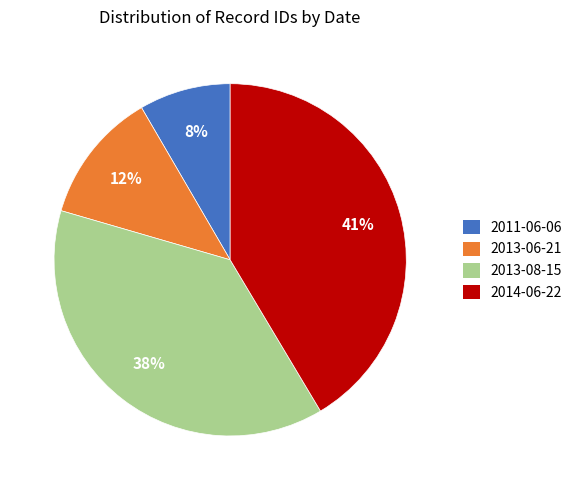

Rank the categories by value from highest to lowest.

2014-06-22, 2013-08-15, 2013-06-21, 2011-06-06